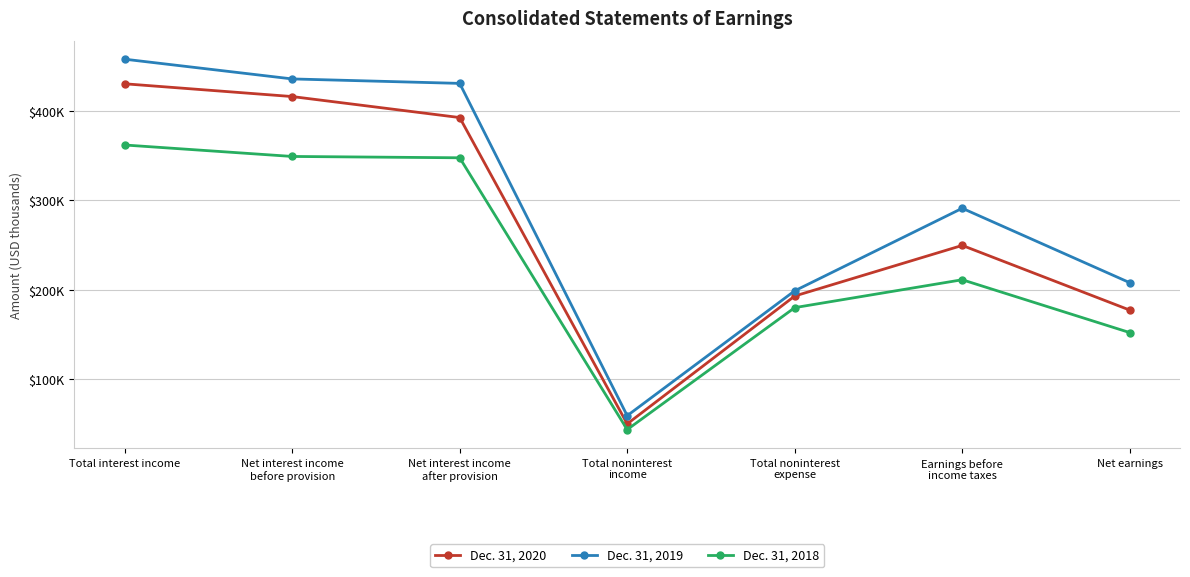

Is the value of Dec. 31, 2018 at Net interest income
after provision greater than the value of Dec. 31, 2020 at Earnings before
income taxes?

Yes